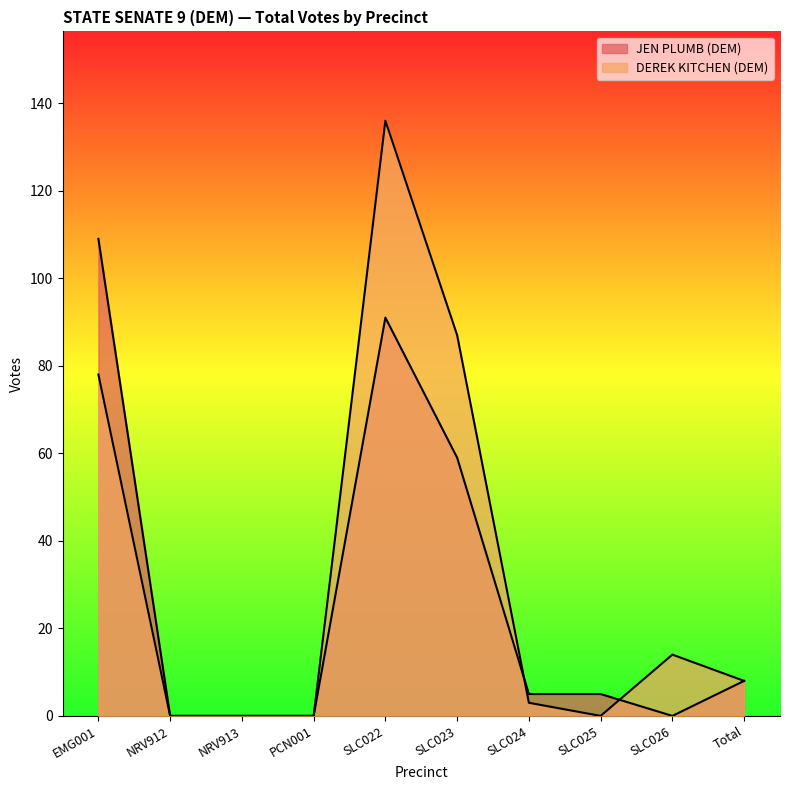

How many interior local peaks does the DEREK KITCHEN (DEM) series have?

2